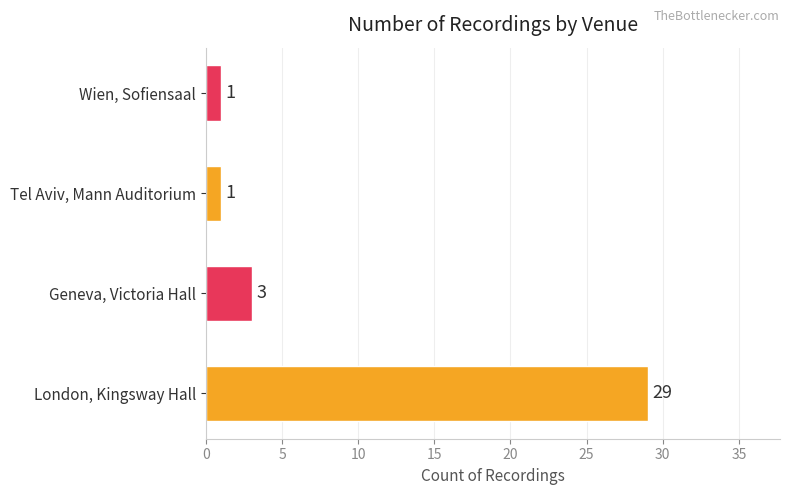

What is the sum of all values?

34